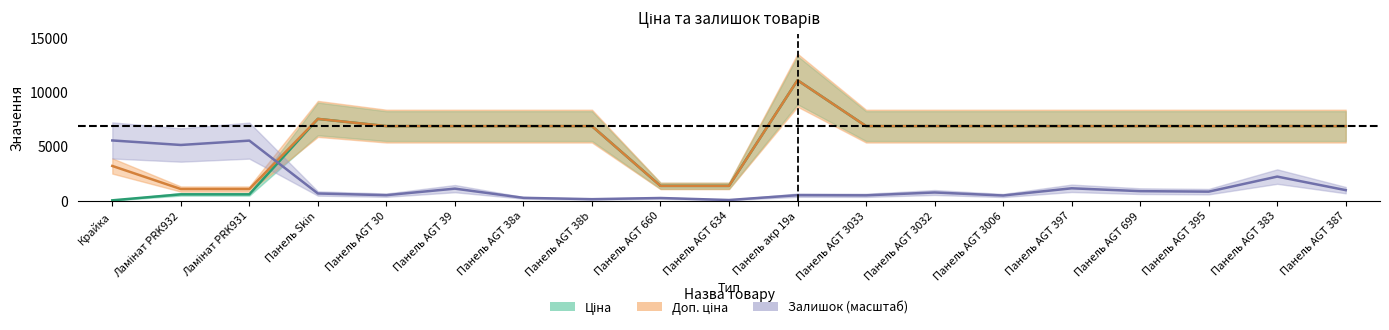

At which category is the sum across all series the highest?

Панель акр 19a